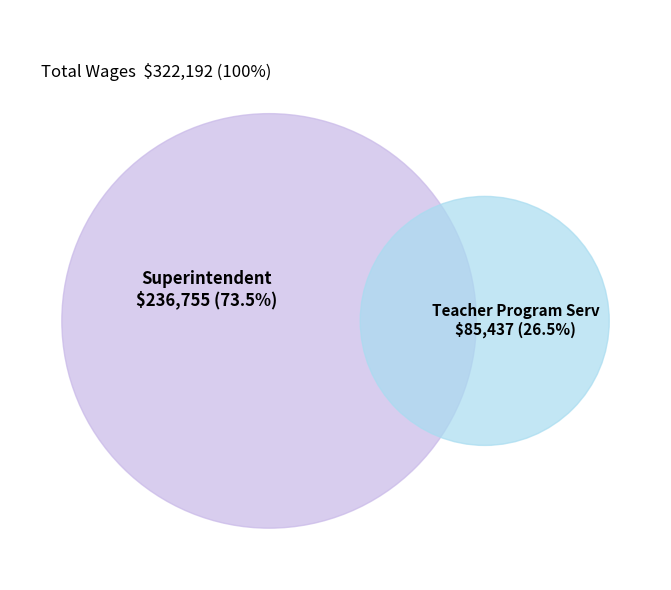

How many slices are in this pie chart?

2